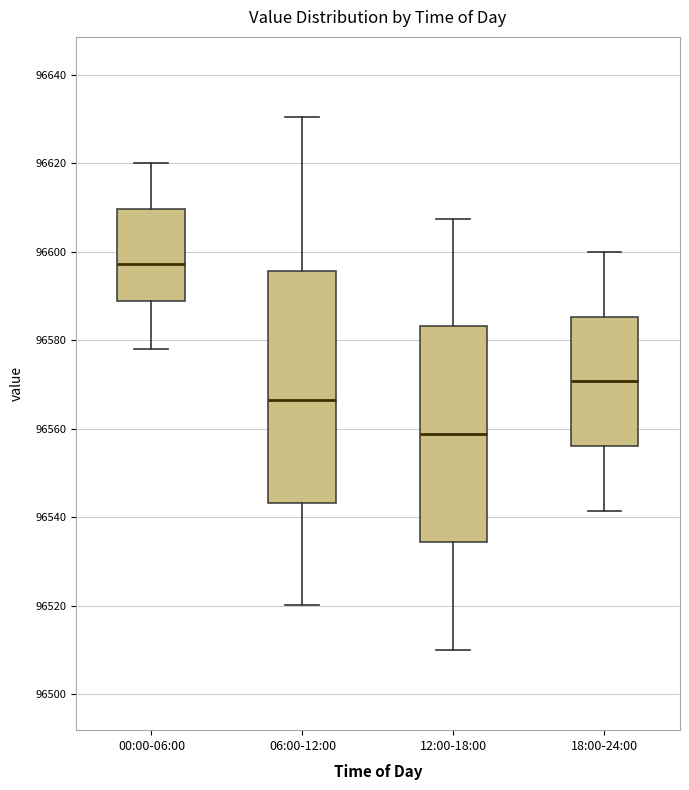

Which box is the tallest, from its lower edge to its upper edge?

06:00-12:00